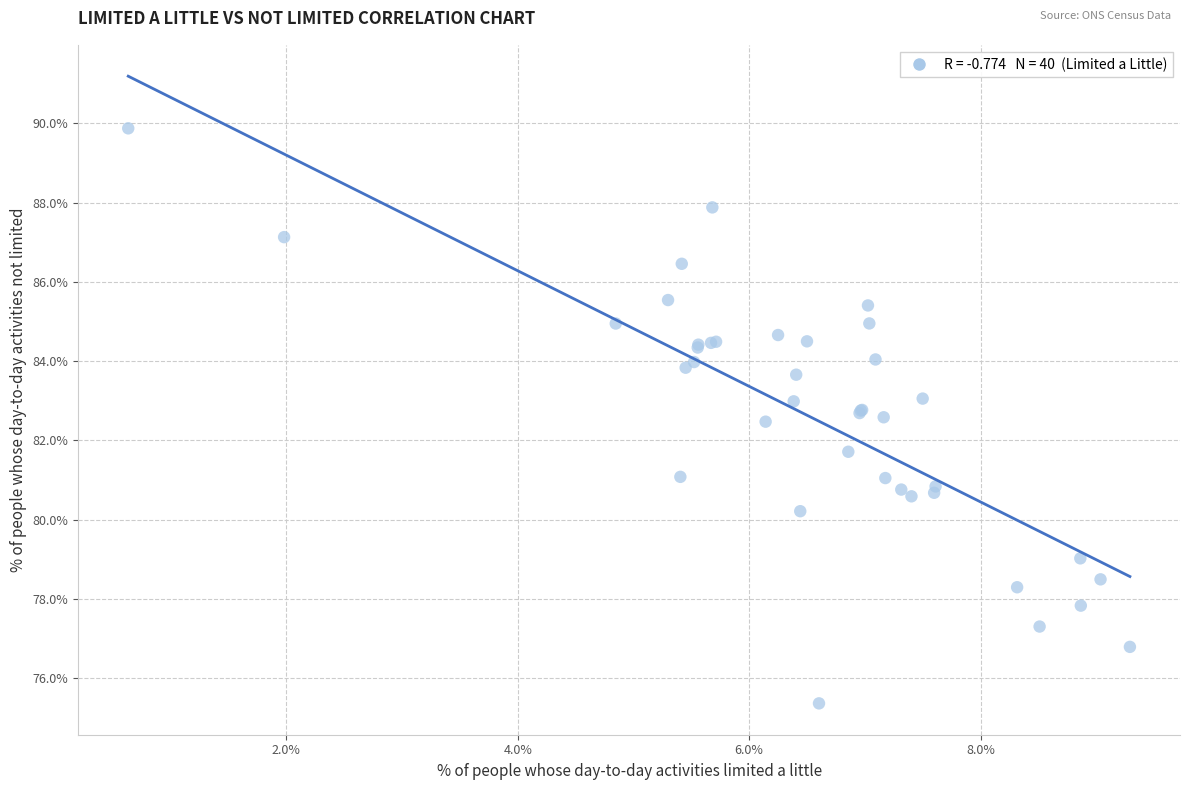

What Y value in the scatter plot is closest to 82?

81.7